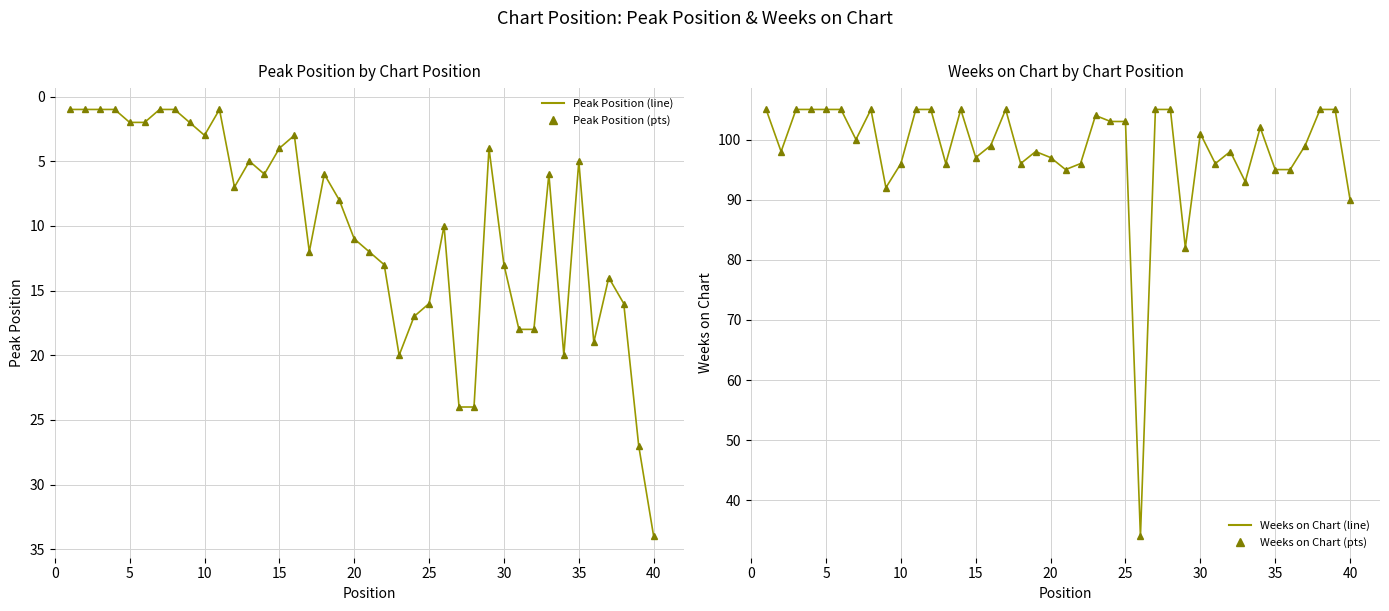

Which series has the largest total across all categories?

Weeks on Chart (line)